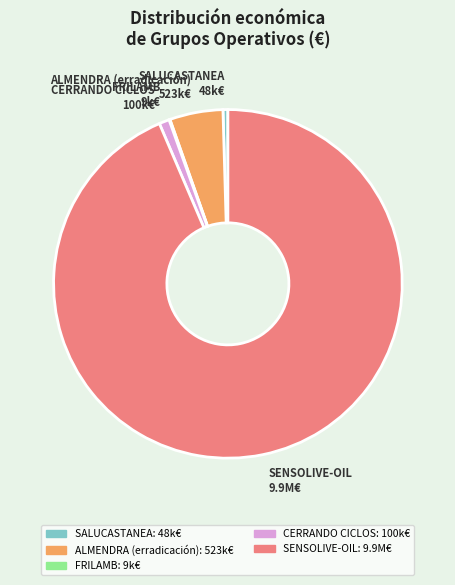

Does ALMENDRA (erradicación) account for over 50% of the chart?

No